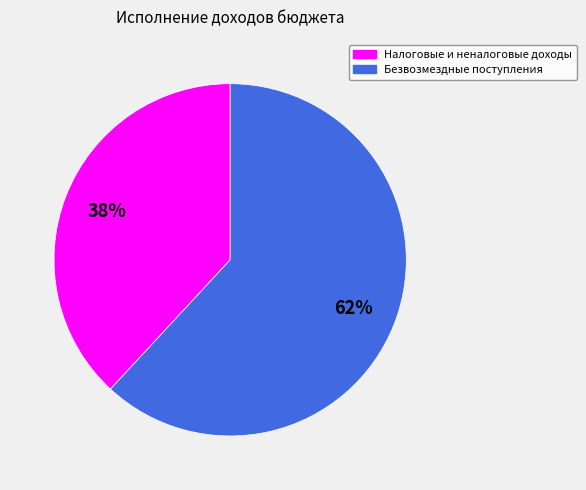

What percentage is the Безвозмездные поступления slice, to the nearest percent?

62%